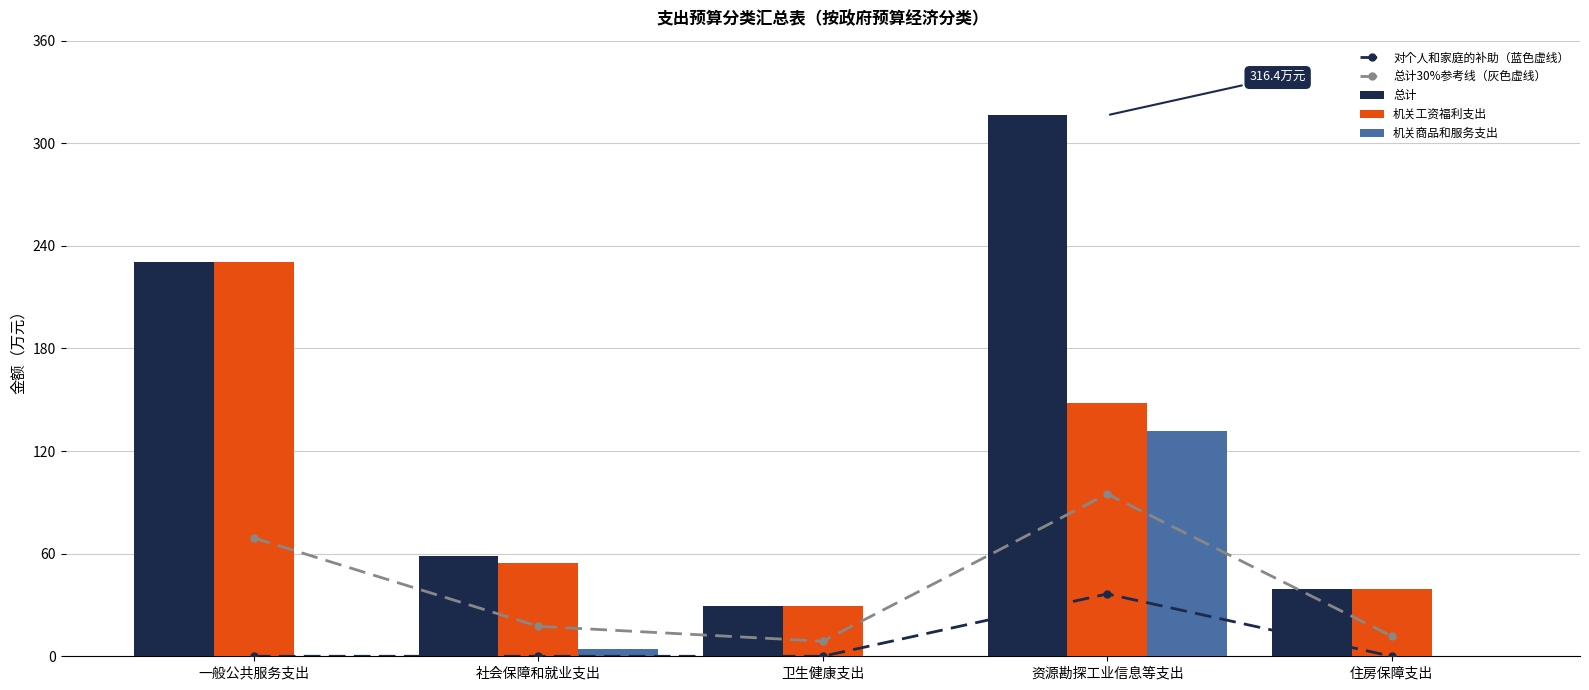

Between 社会保障和就业支出 and 住房保障支出, which series saw the biggest shift?

总计